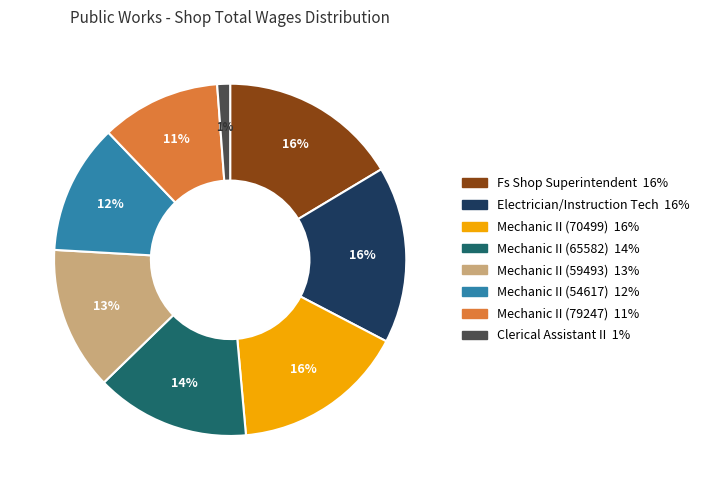

Which has a higher value, Mechanic II (79247) or Mechanic II (70499)?

Mechanic II (70499)